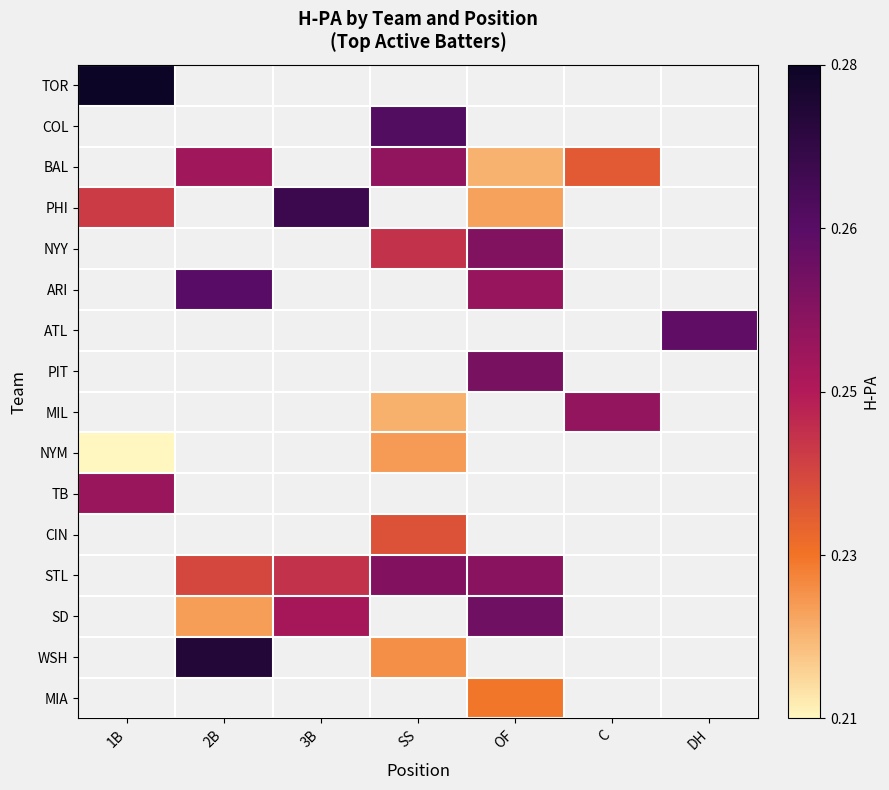

What is the greatest value displayed?

0.3